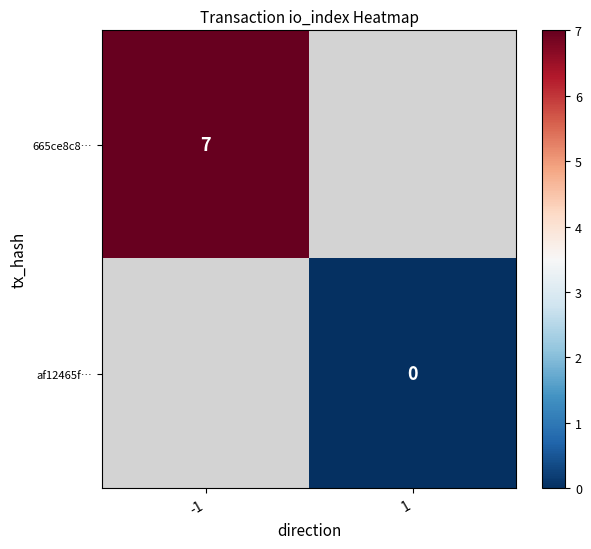

Is the value of af12465f… at 1 greater than the value of 665ce8c8… at -1?

No